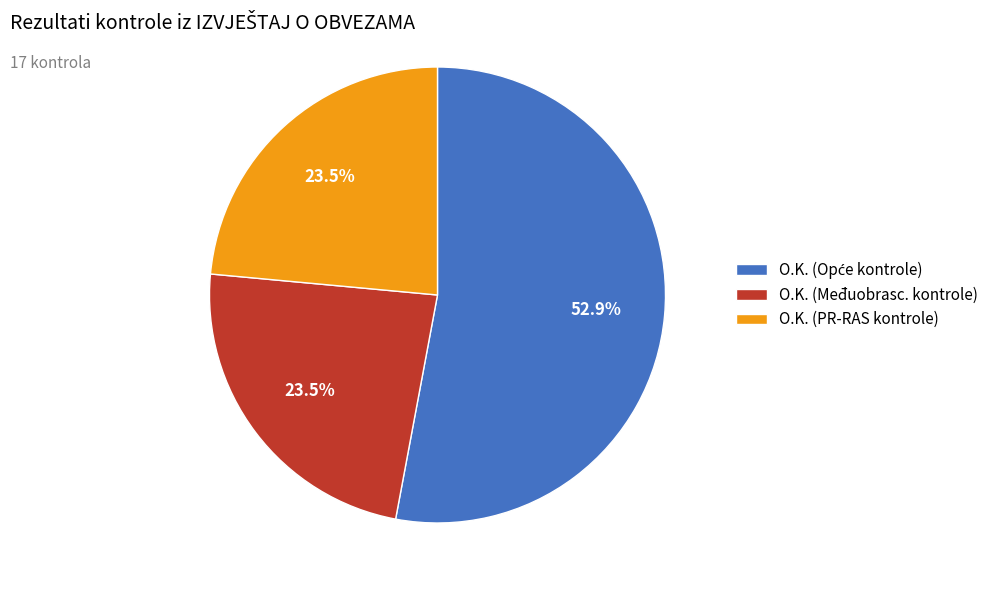

To the nearest percent, what is the difference between the largest and smallest slice percentages?

29%